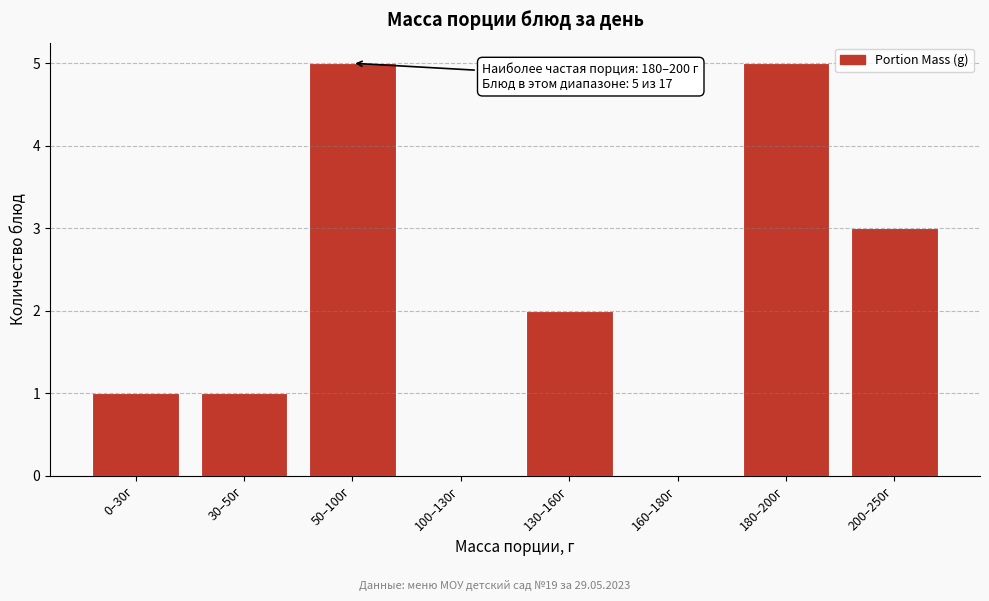

Reading left to right, list all the values displayed in this chart.

0–30г=1	30–50г=1	50–100г=5	100–130г=0	130–160г=2	160–180г=0	180–200г=5	200–250г=3